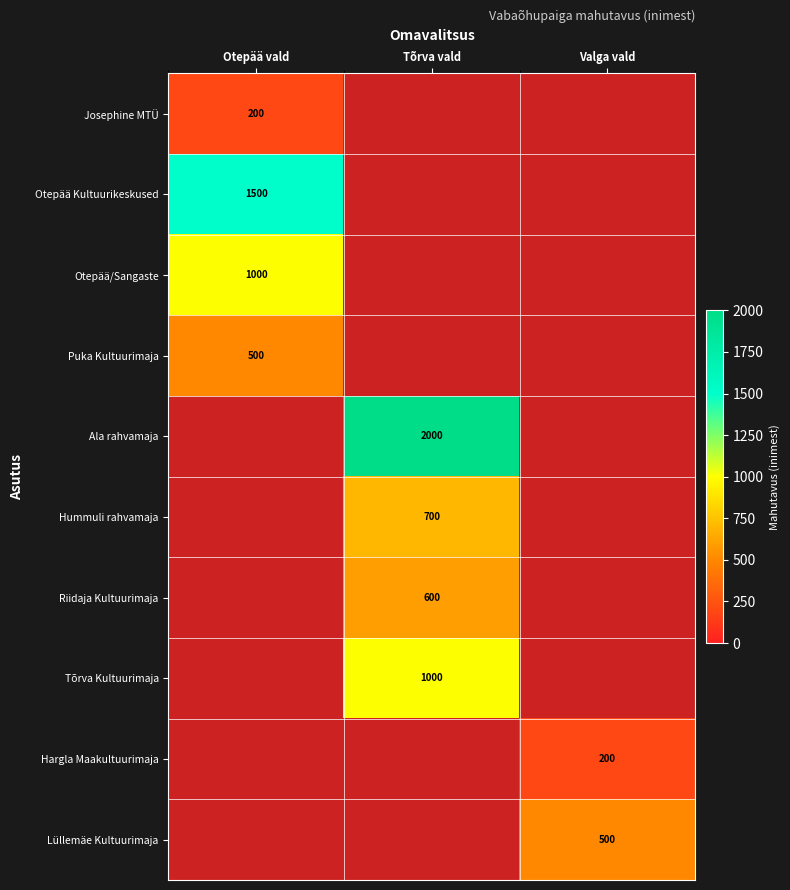

Is it true that Hummuli rahvamaja equals 427 at Tõrva vald?

False